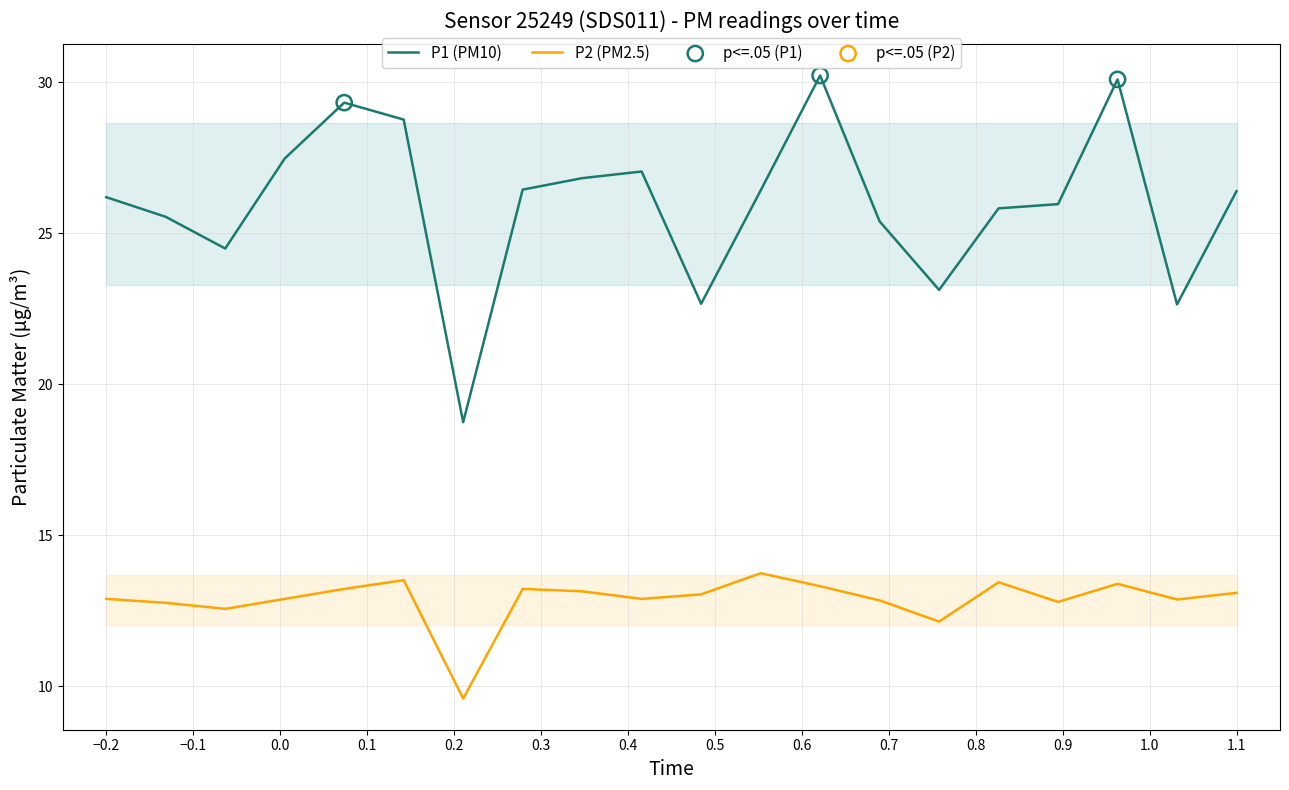

Which series contains the lowest Y value?

P2